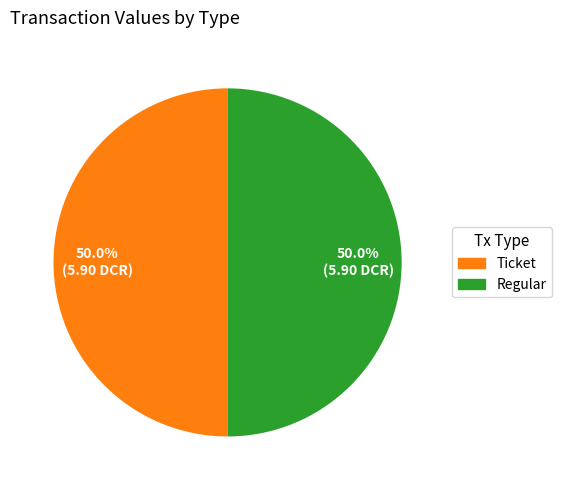

To the nearest percent, what is the average slice percentage?

50%